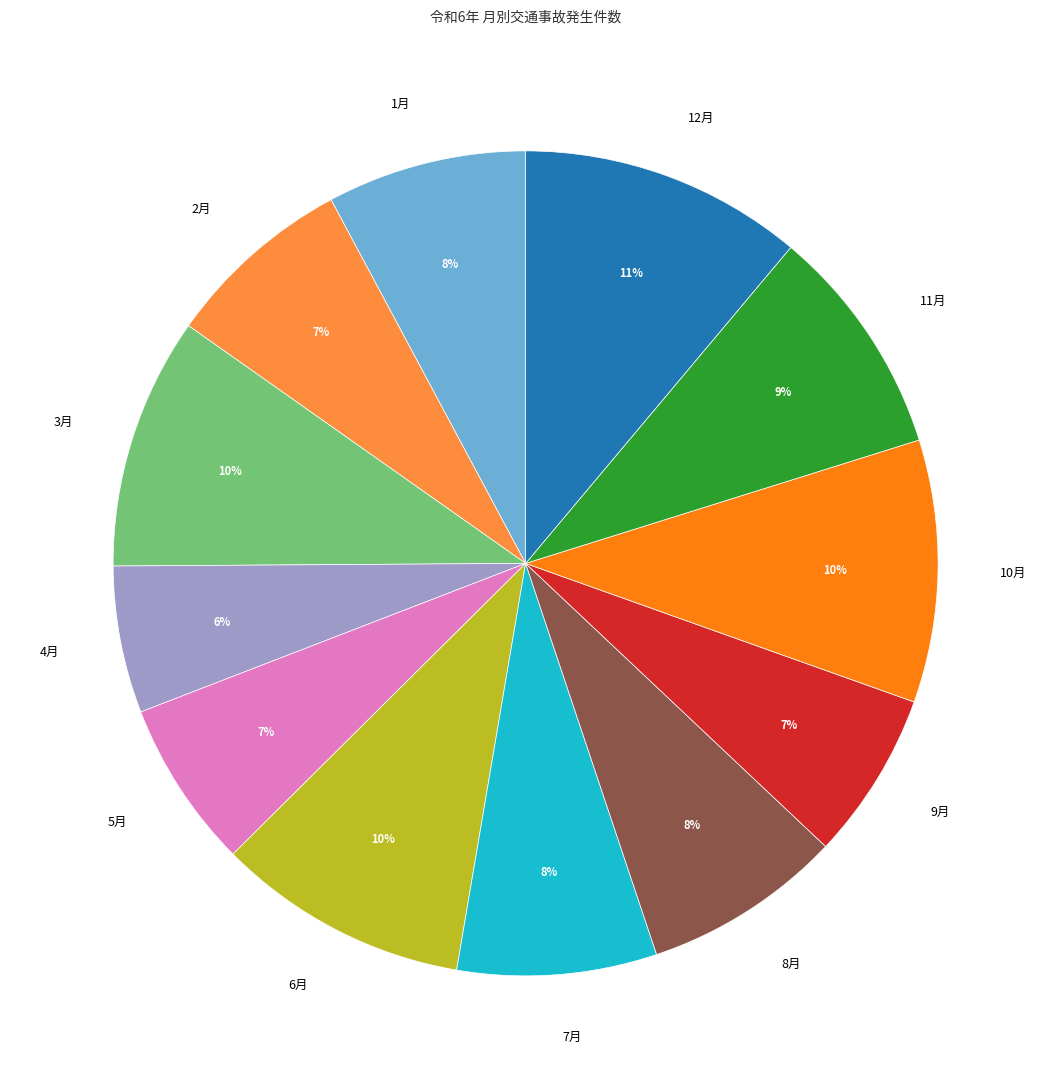

To the nearest percent, what is the difference between the largest and smallest slice percentages?

5%